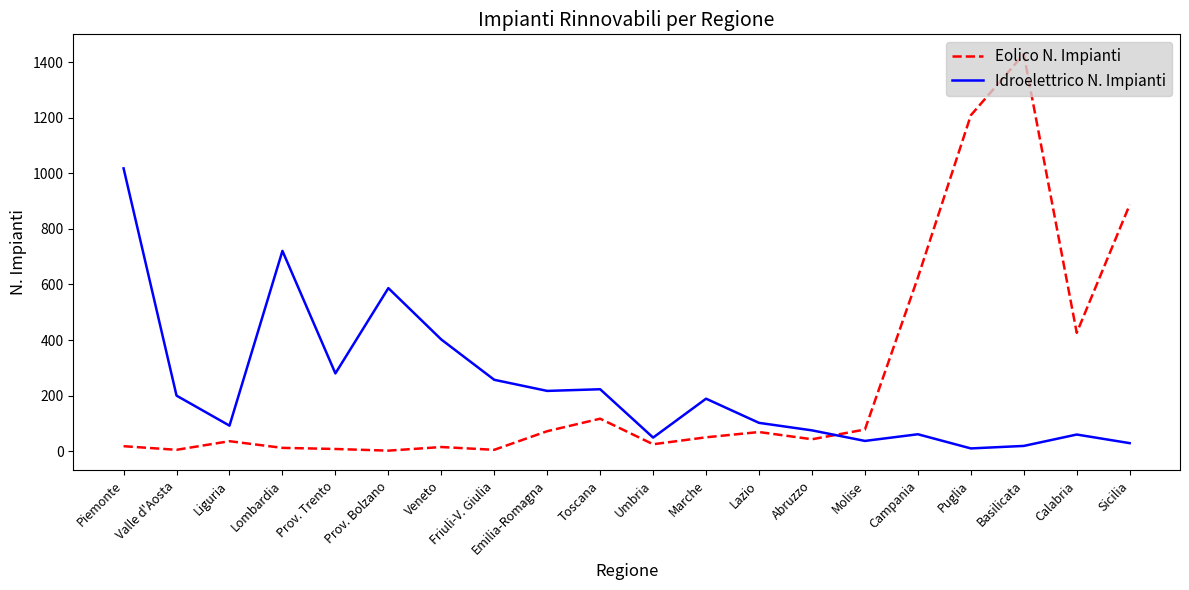

The value of Eolico N. Impianti at Basilicata is 1429. True or false?

True